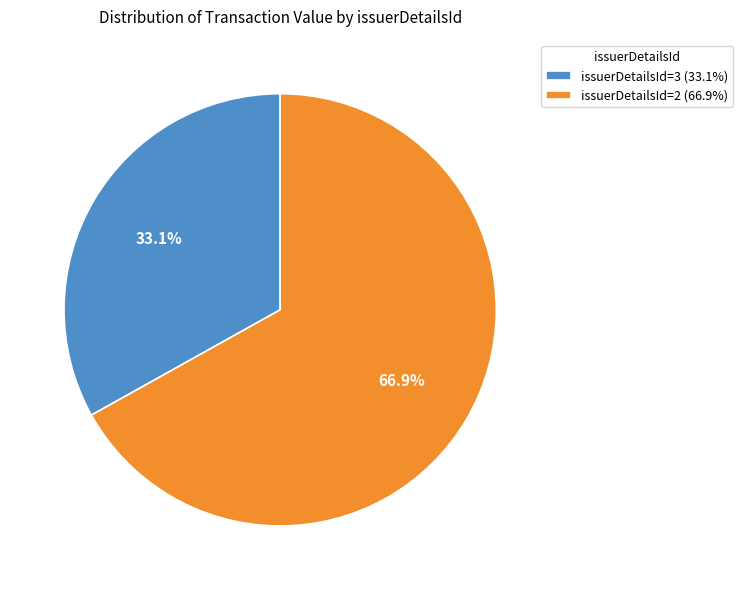

Approximately how many times larger is the value at issuerDetailsId=3 (33.1%) compared to issuerDetailsId=2 (66.9%)?

0.5